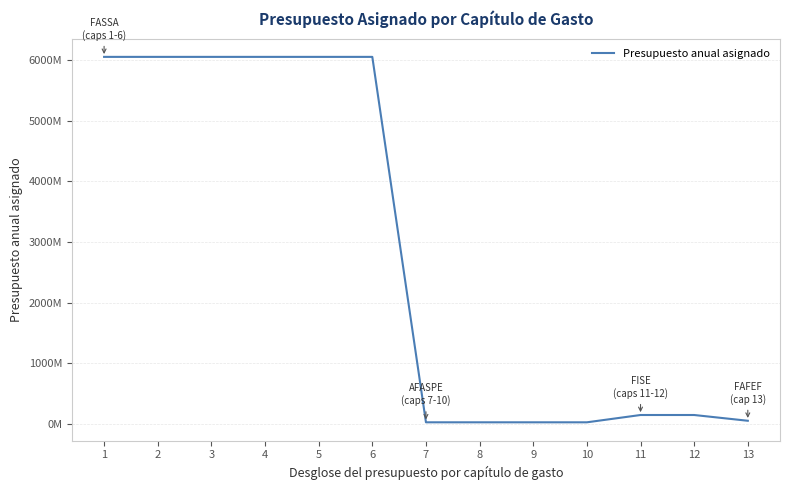

Is it true that the value at 1 is 7938051345.0?

False